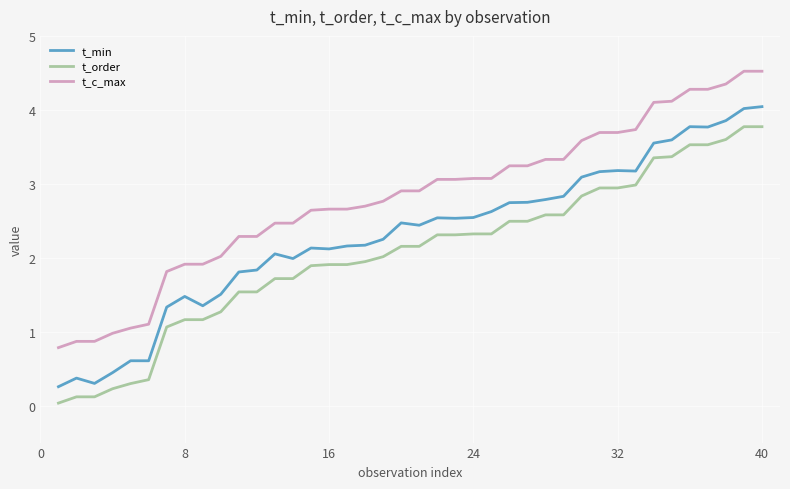

What is the minimum value for t_min?

0.3